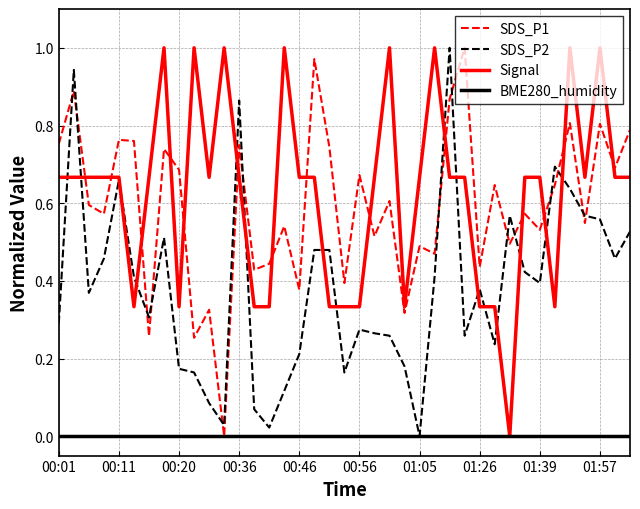

After their last crossing, which series has the higher values: SDS_P2 or SDS_P1?

SDS_P1